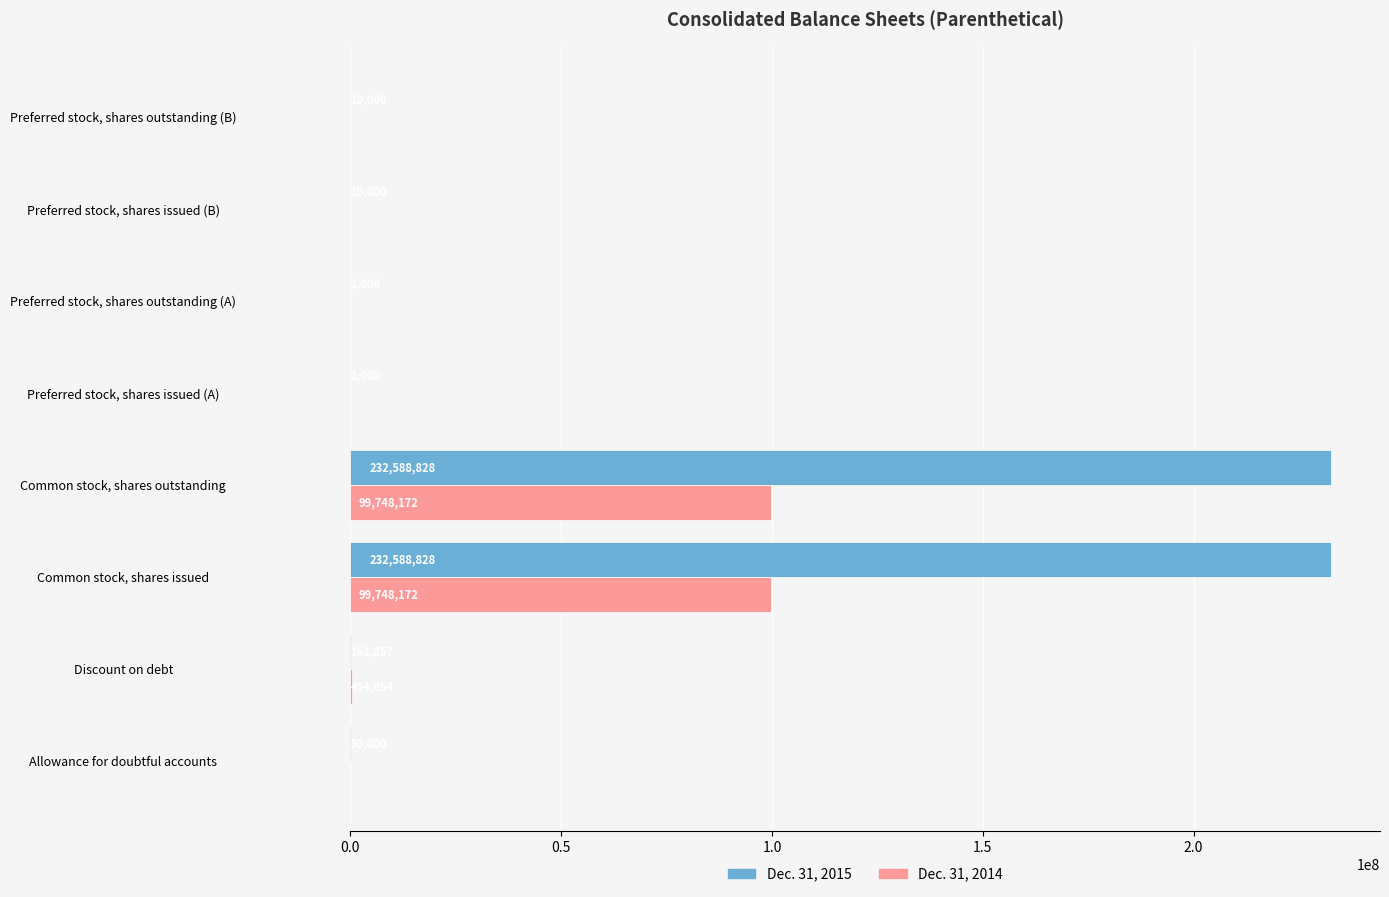

How many series are shown in this chart?

2